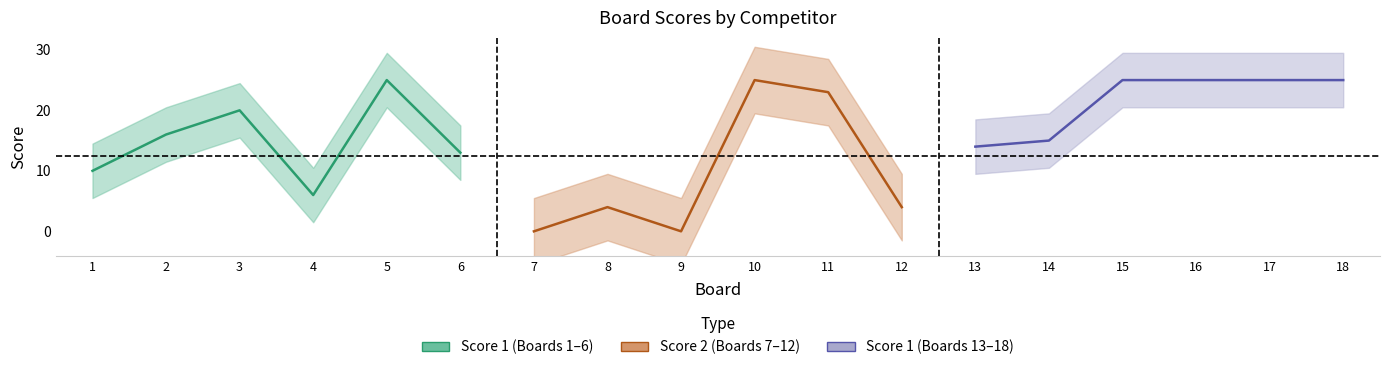

What is the greatest value displayed?

25